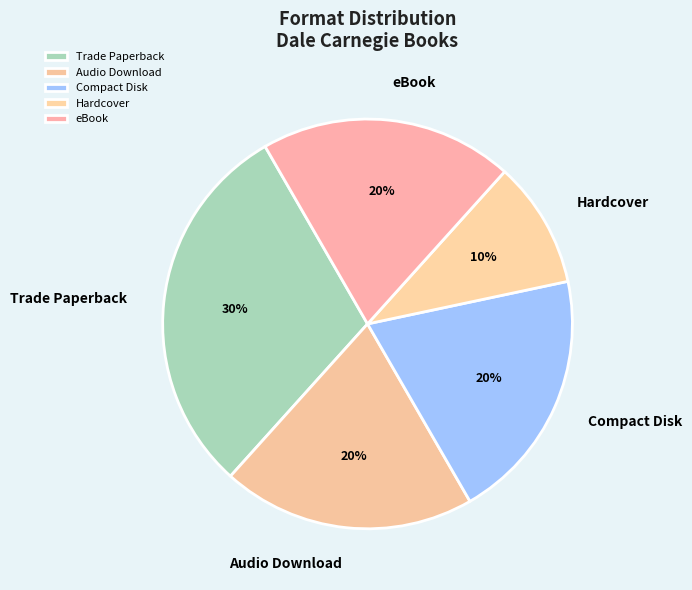

Is there any slice that represents more than half of the pie?

No